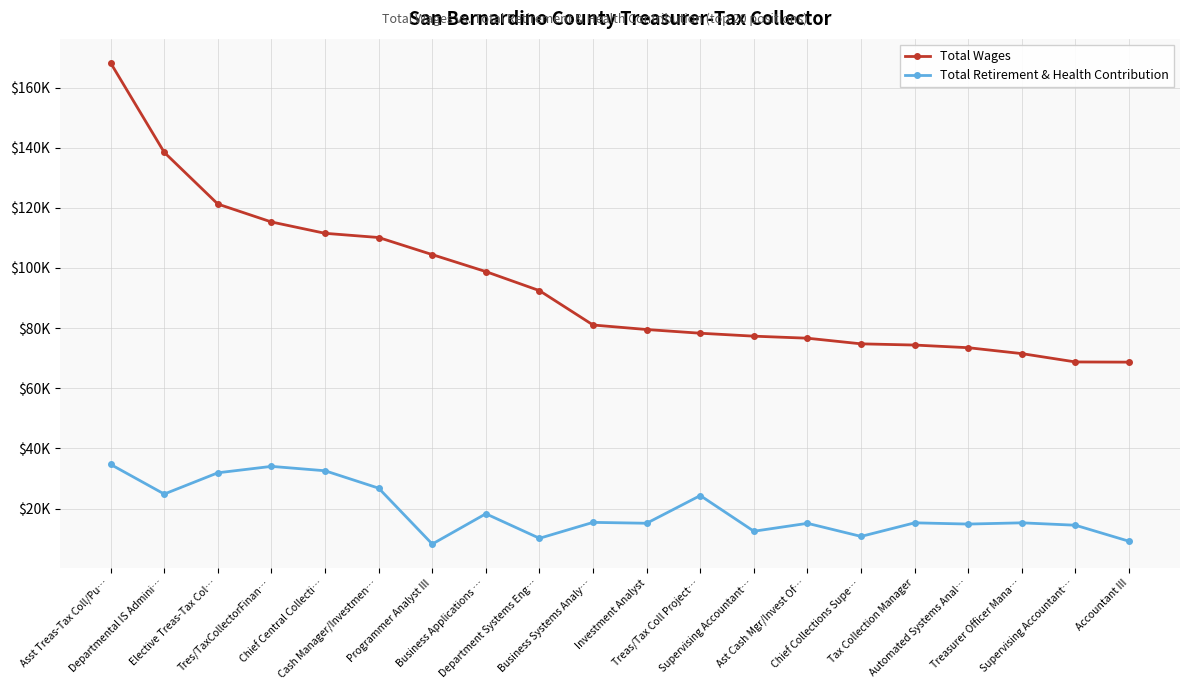

True or false: Total Wages and Total Retirement & Health Contribution intersect in this chart.

False